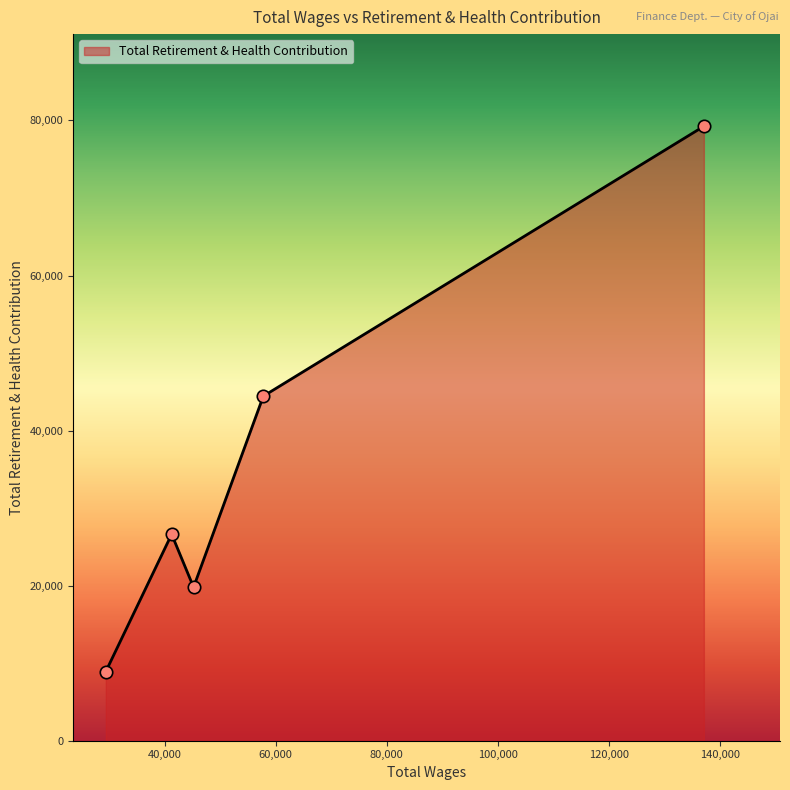

True or false: there are more than 1 points higher than both neighbors.

False